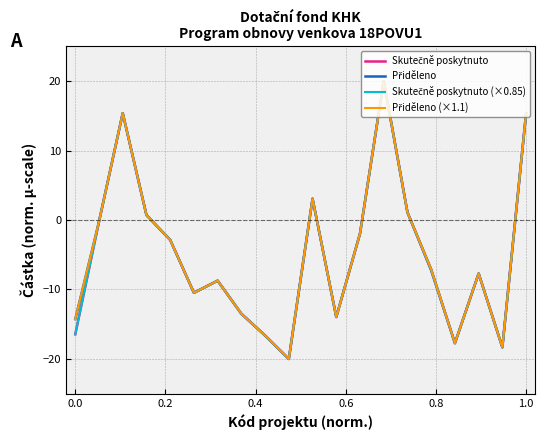

Does the chart display data point markers on the line(s)?

No